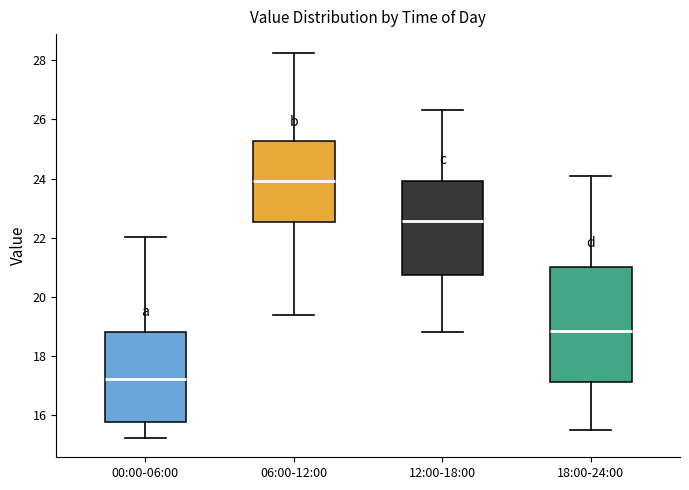

Reading left to right, transcribe this box plot: for each box, give where its median line is, the range the box spans, and where its two whiskers end, as read against the y-axis. The values are not printed on the chart, so give them approximately, as read against the axis.

00:00-06:00: median 17.2, box 15.8 to 18.8, whiskers 15.2 to 22.0
06:00-12:00: median 24.0, box 22.6 to 25.2, whiskers 19.4 to 28.2
12:00-18:00: median 22.6, box 20.8 to 24.0, whiskers 18.8 to 26.4
18:00-24:00: median 18.8, box 17.2 to 21.0, whiskers 15.6 to 24.2